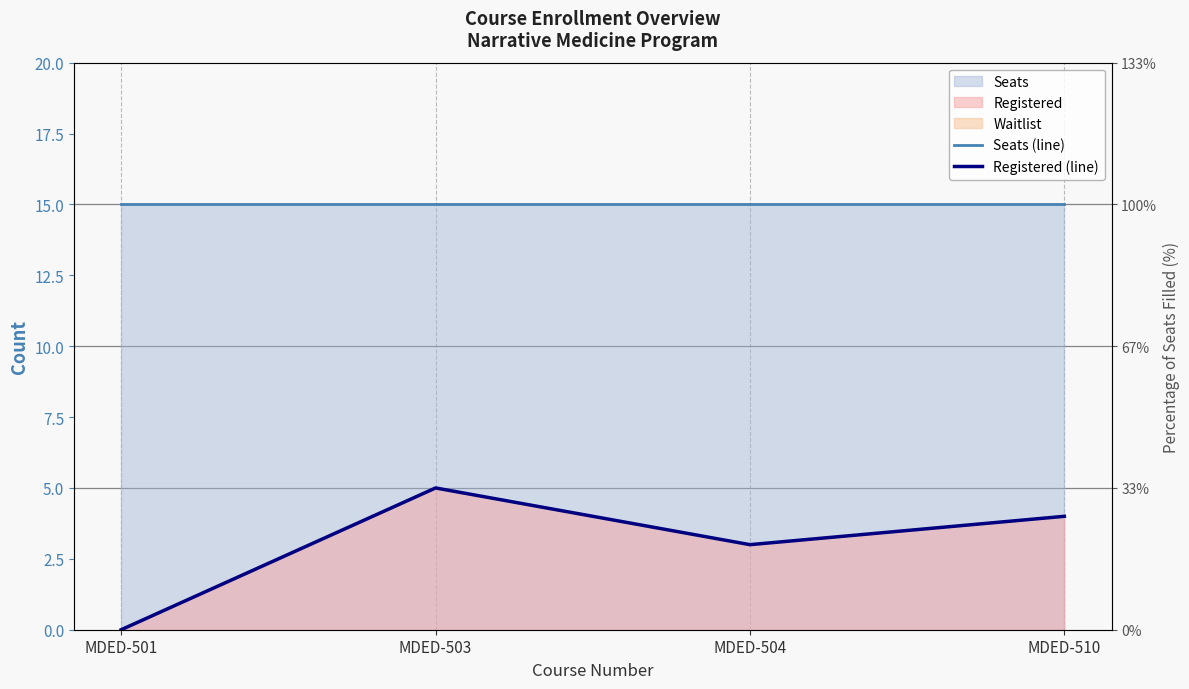

At which category is the sum across all series the highest?

MDED-503